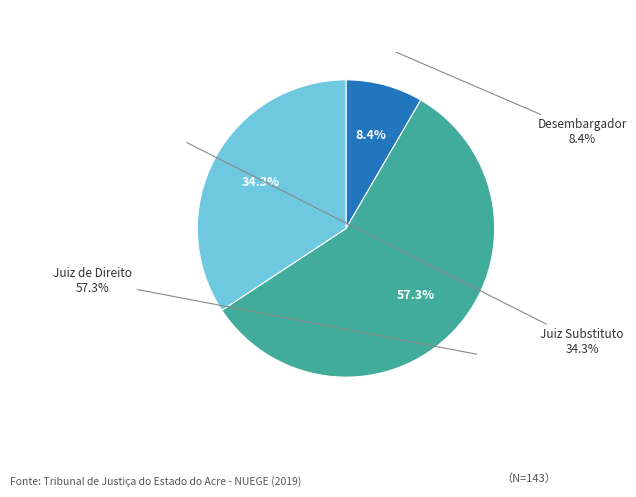

Combined, do Juiz Substituto and Desembargador account for over 50%?

No